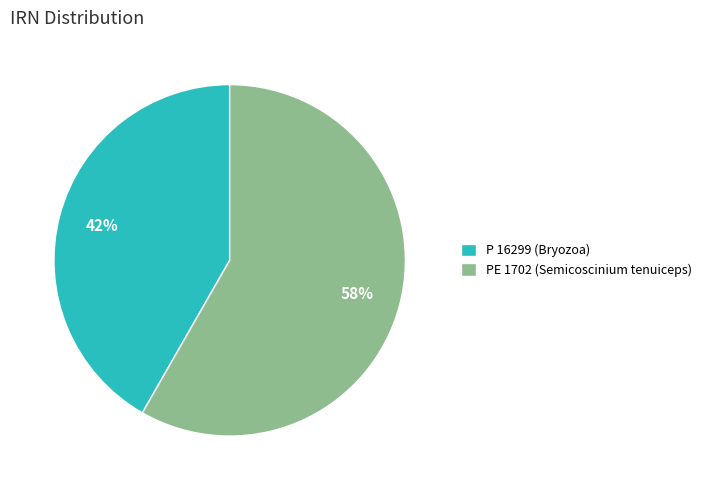

Does P 16299 (Bryozoa) represent more than half of the total?

No